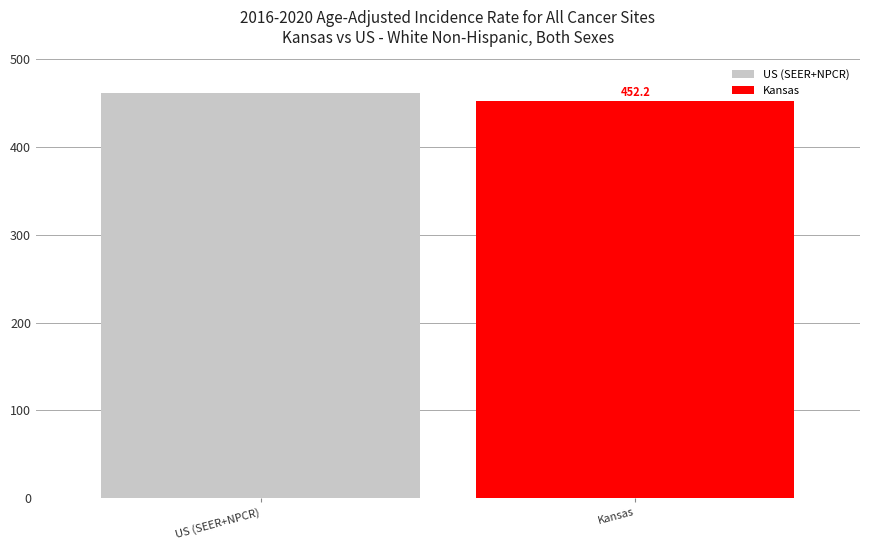

What is the minimum value shown in the chart?

452.2